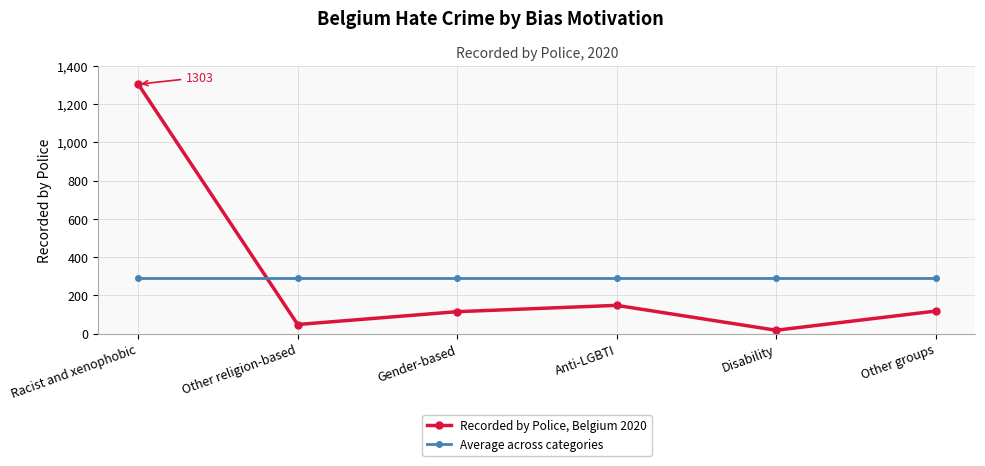

True or false: Recorded by Police, Belgium 2020 has a value of 118.0 at Other groups.

True